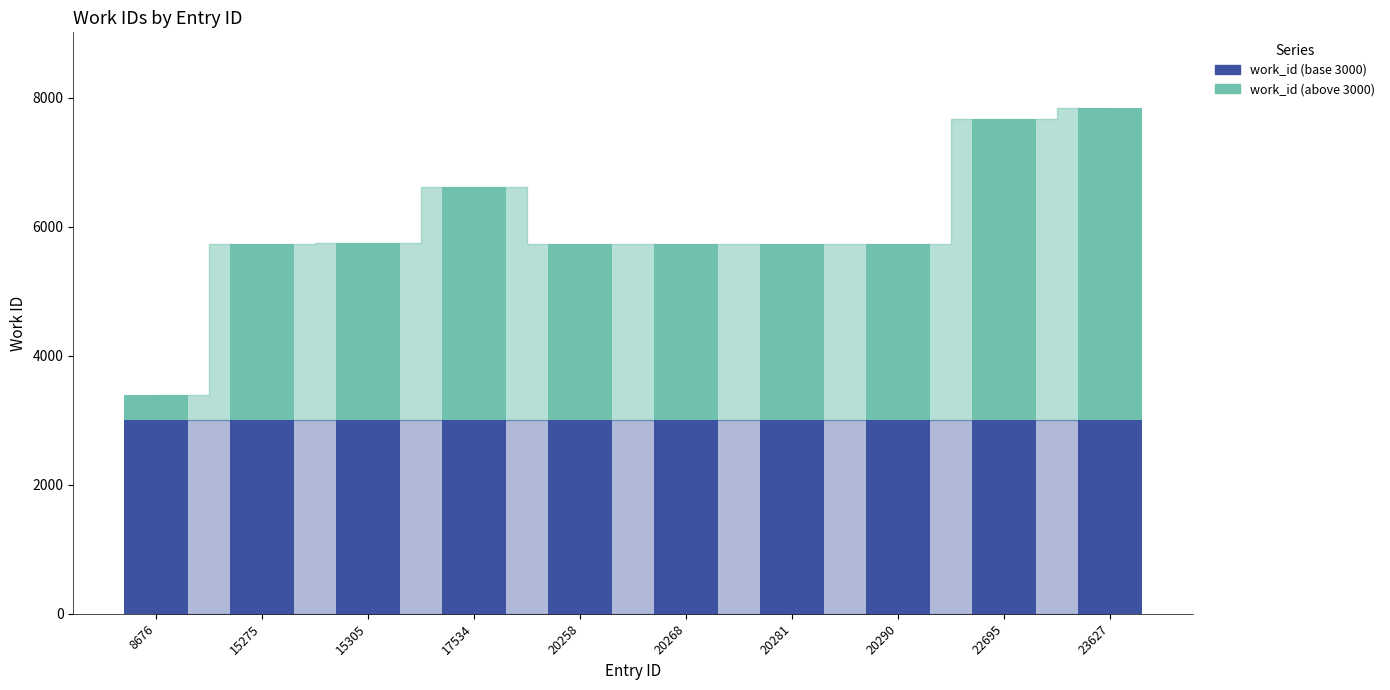

What is the total value across all series at 17534?

6611